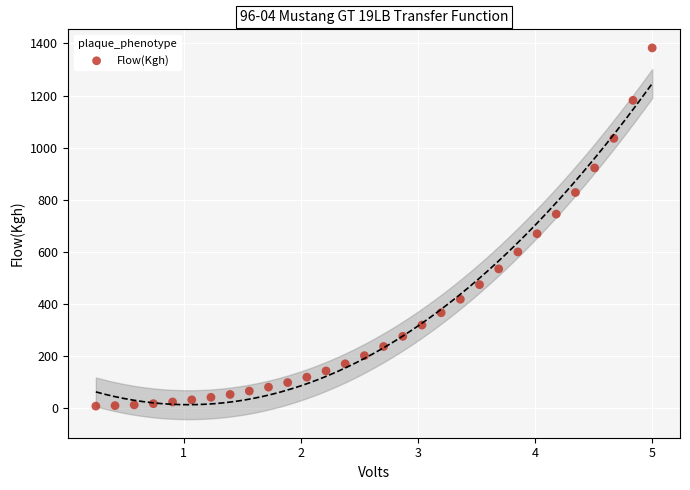

What Y value in the scatter plot is closest to 694?

669.0